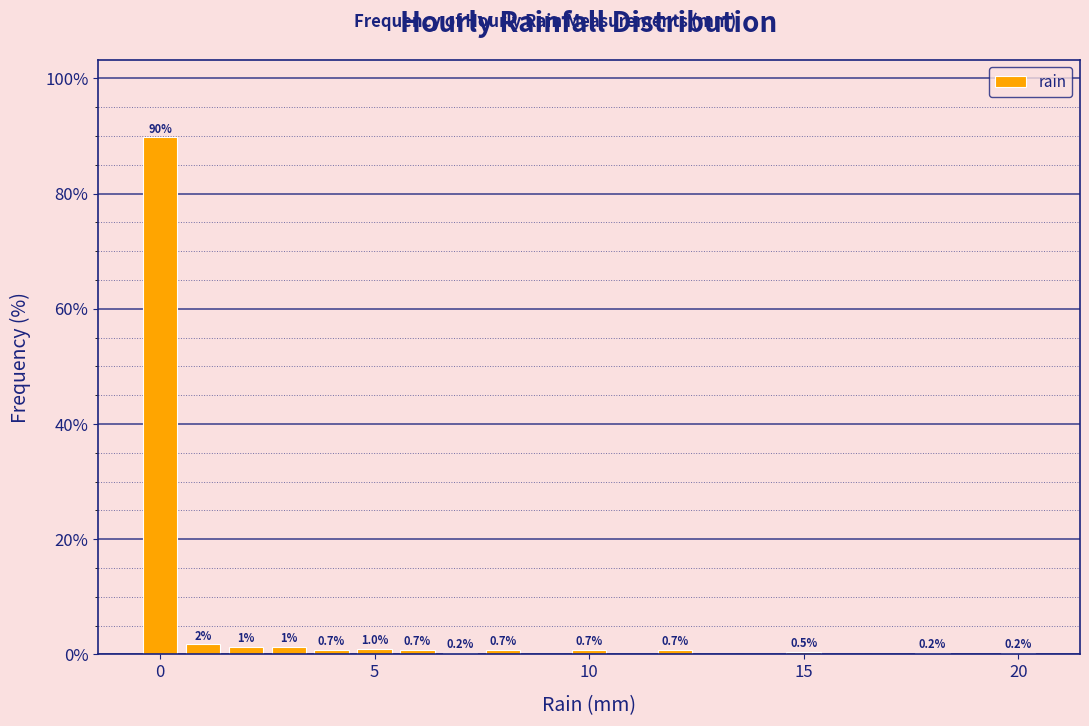

Around what value on the x-axis is the tallest bar? Give the approximate position of its centre, as read against the axis.

0.0